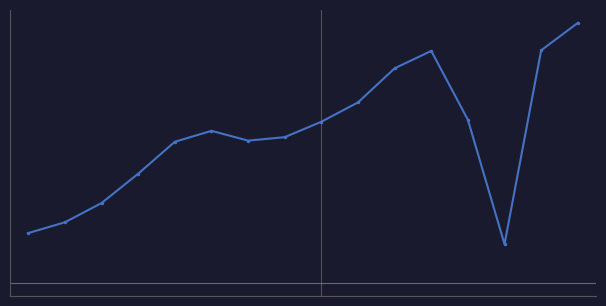

Is this an area chart (filled region under the line)?

No